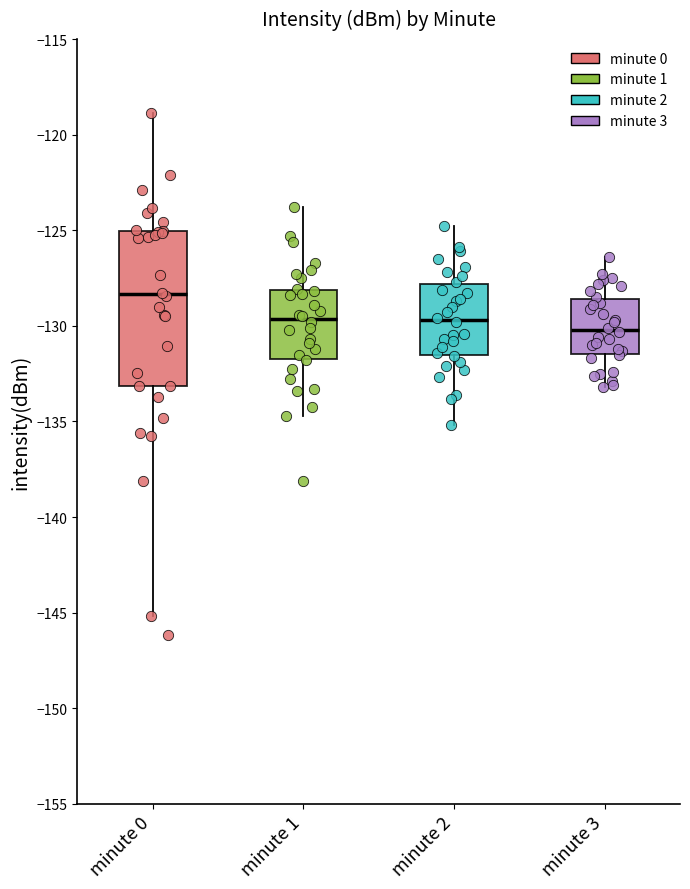

Reading left to right, transcribe this box plot: for each box, give where its median line is, the range the box spans, and where its two whiskers end, as read against the y-axis. The values are not printed on the chart, so give them approximately, as read against the axis.

minute 0: median -128.5, box -133.0 to -125.0, whiskers -145.0 to -119.0
minute 1: median -129.5, box -131.5 to -128.0, whiskers -134.5 to -124.0
minute 2: median -129.5, box -131.5 to -128.0, whiskers -135.0 to -125.0
minute 3: median -130.0, box -131.5 to -128.5, whiskers -133.0 to -126.5